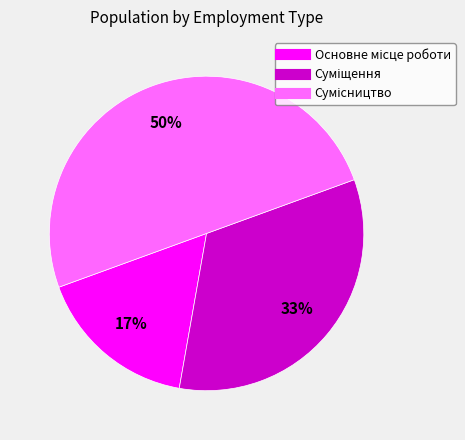

To the nearest percent, what is the difference between the largest and smallest slice percentages?

33%